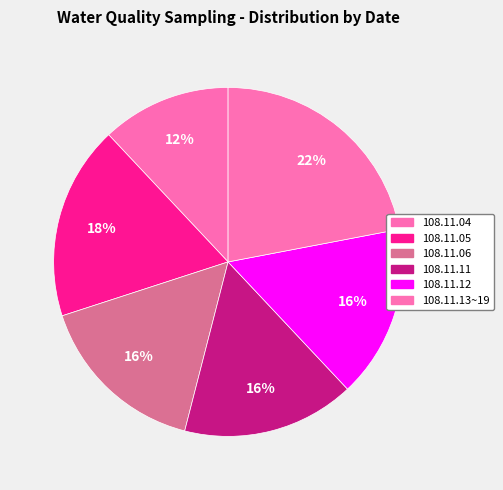

Rank the categories by value from lowest to highest.

108.11.04, 108.11.06, 108.11.11, 108.11.12, 108.11.05, 108.11.13~19